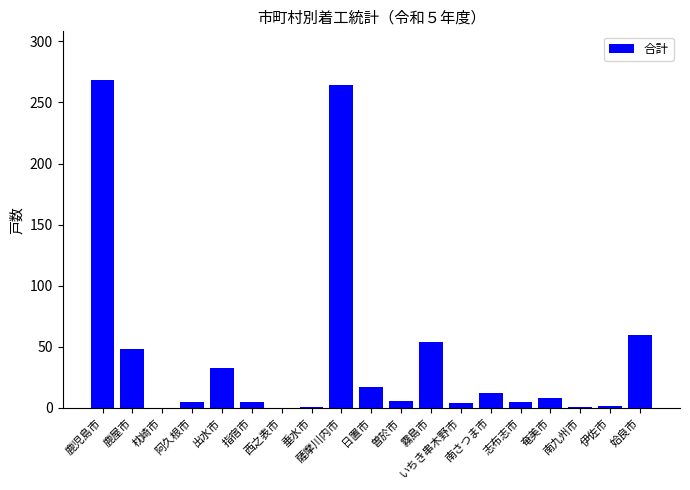

Where does the data first go above 6?

鹿児島市